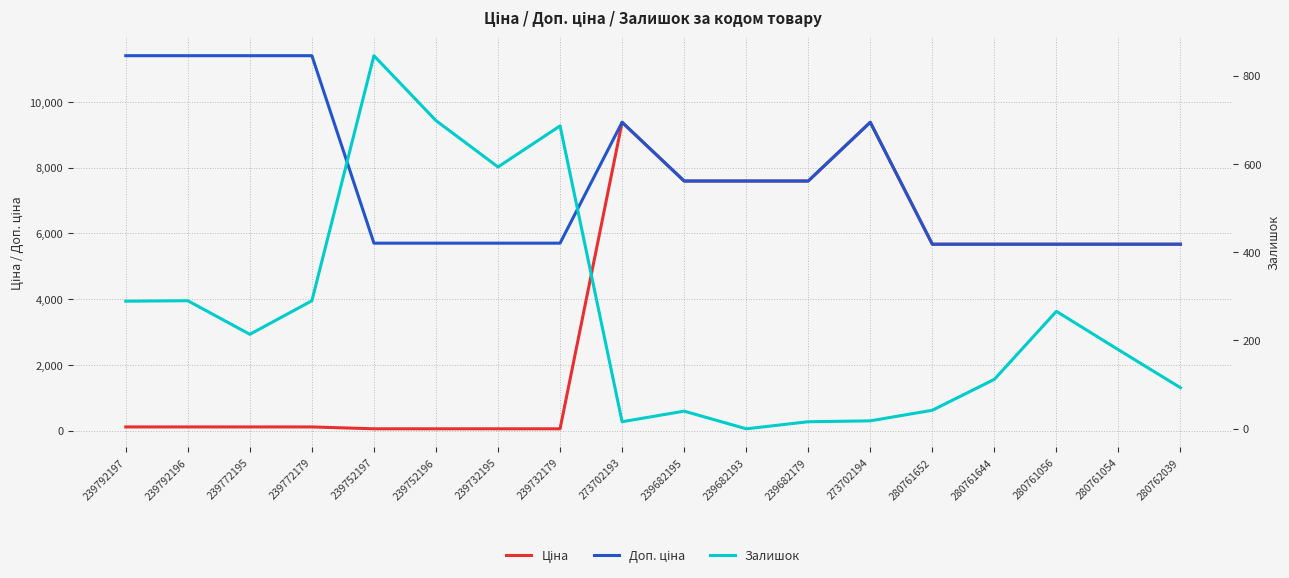

At which label does Ціна first exceed 5673?

273702193